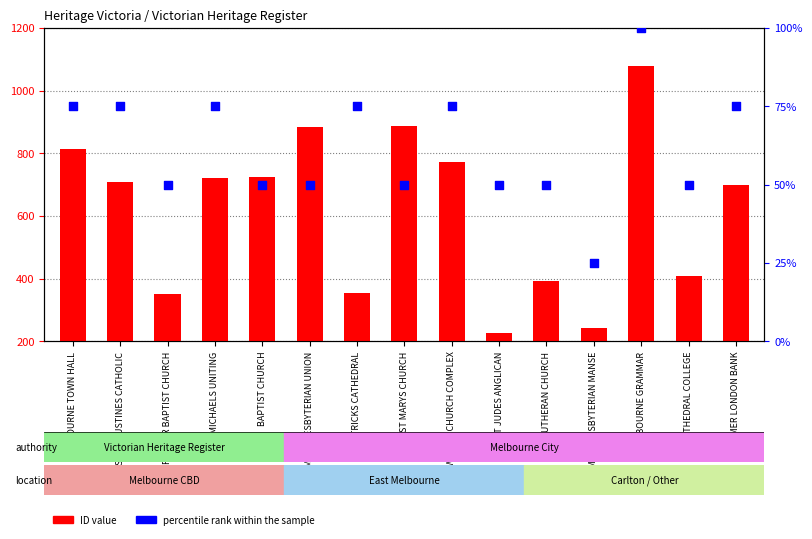

Which series has the widest spread of Y values?

ID value